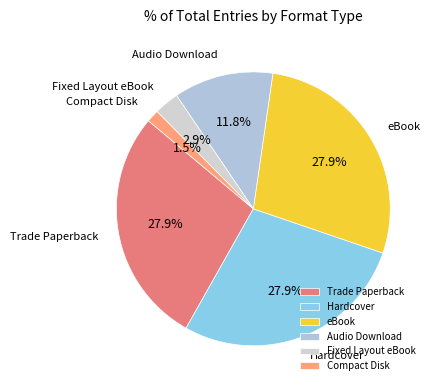

Is eBook the majority of the pie?

No